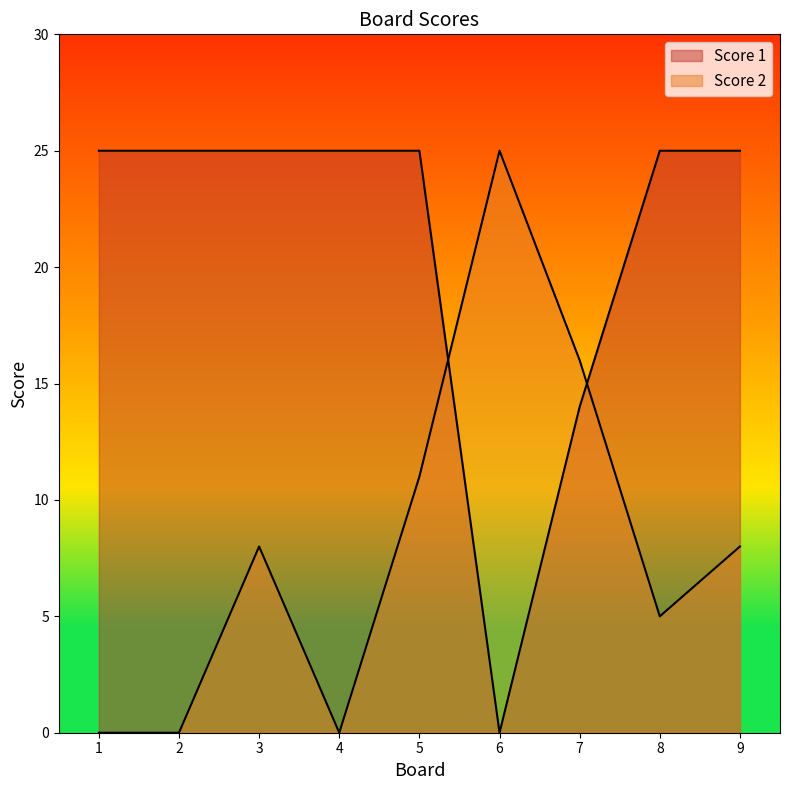

At which category is the sum across all series the highest?

5